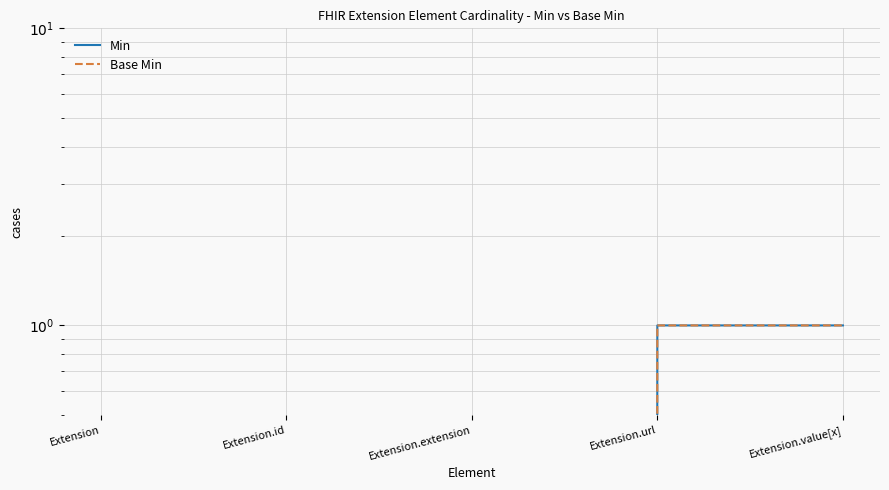

Which category has the highest value across all series?

Extension.url